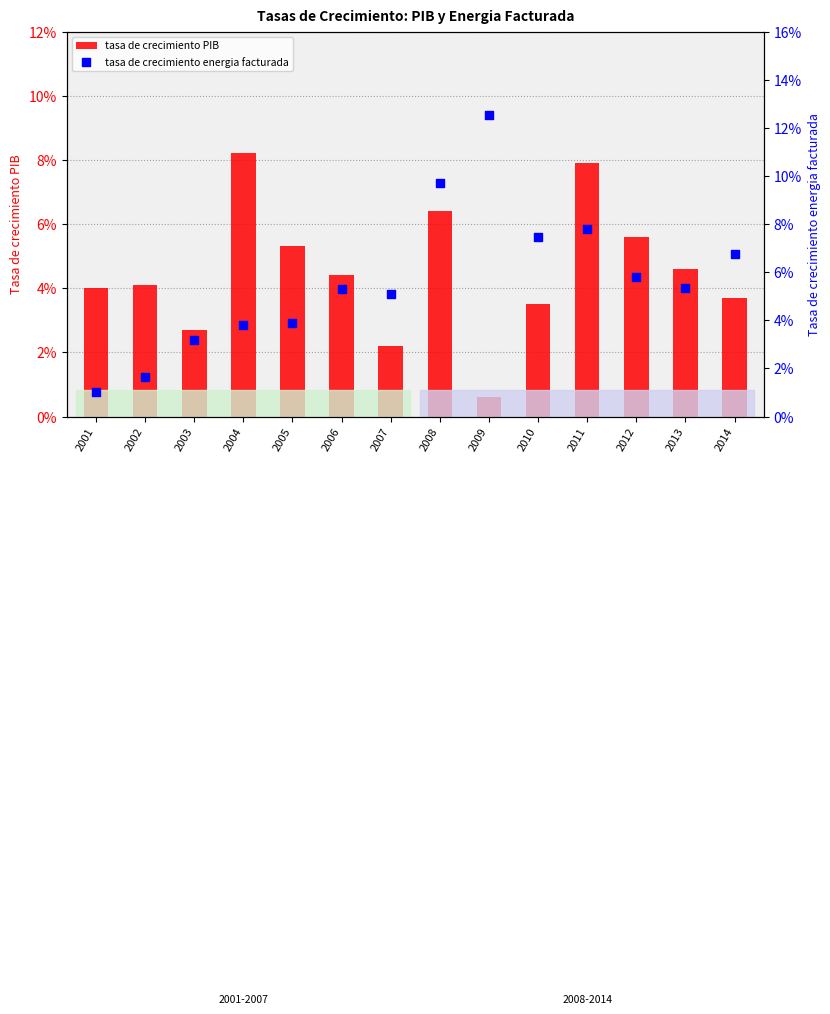

What is the total value across all series at 2009?

13.1